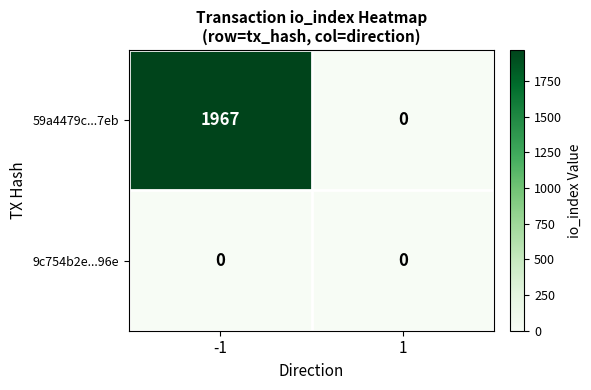

Between -1 and 1, which series saw the biggest shift?

59a4479c...7eb